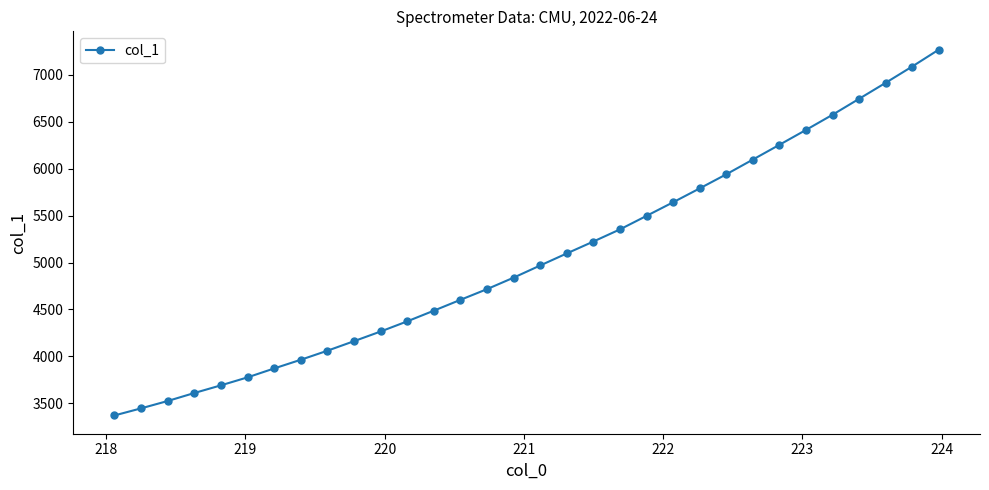

What is the value of the 19th point from the left?

5223.8